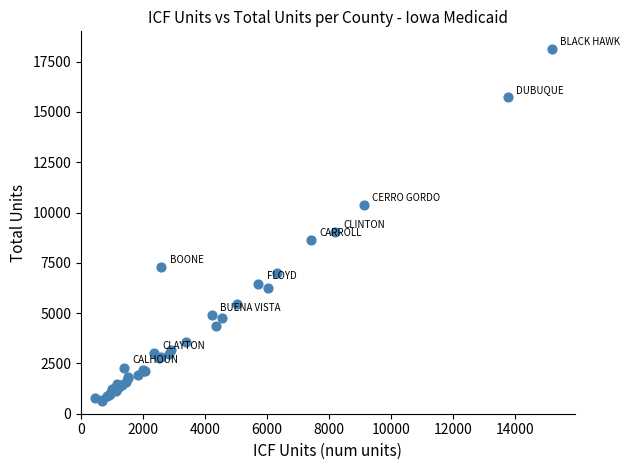

What Y value in the scatter plot is closest to 9394?

9043